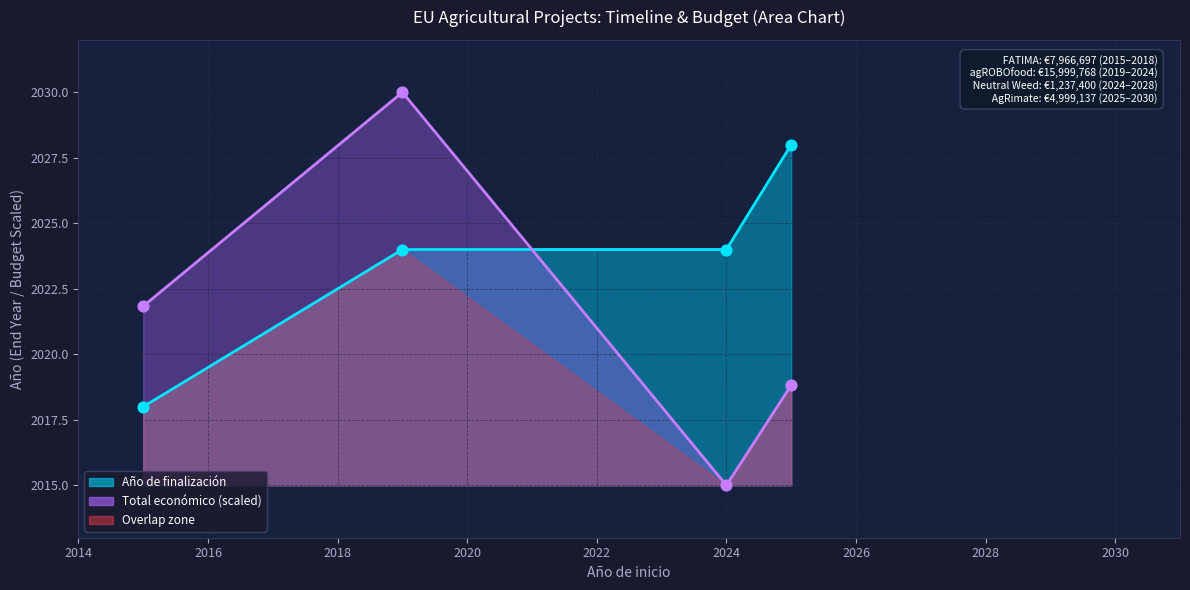

At how many categories does at least one series exceed 2015?

4